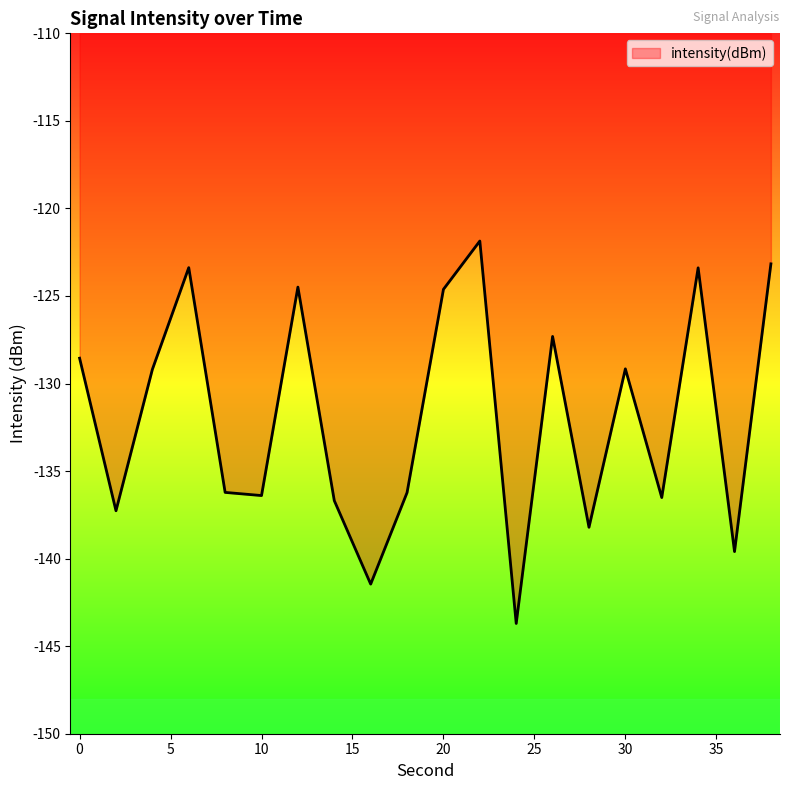

What is the minimum value shown in the chart?

-143.7